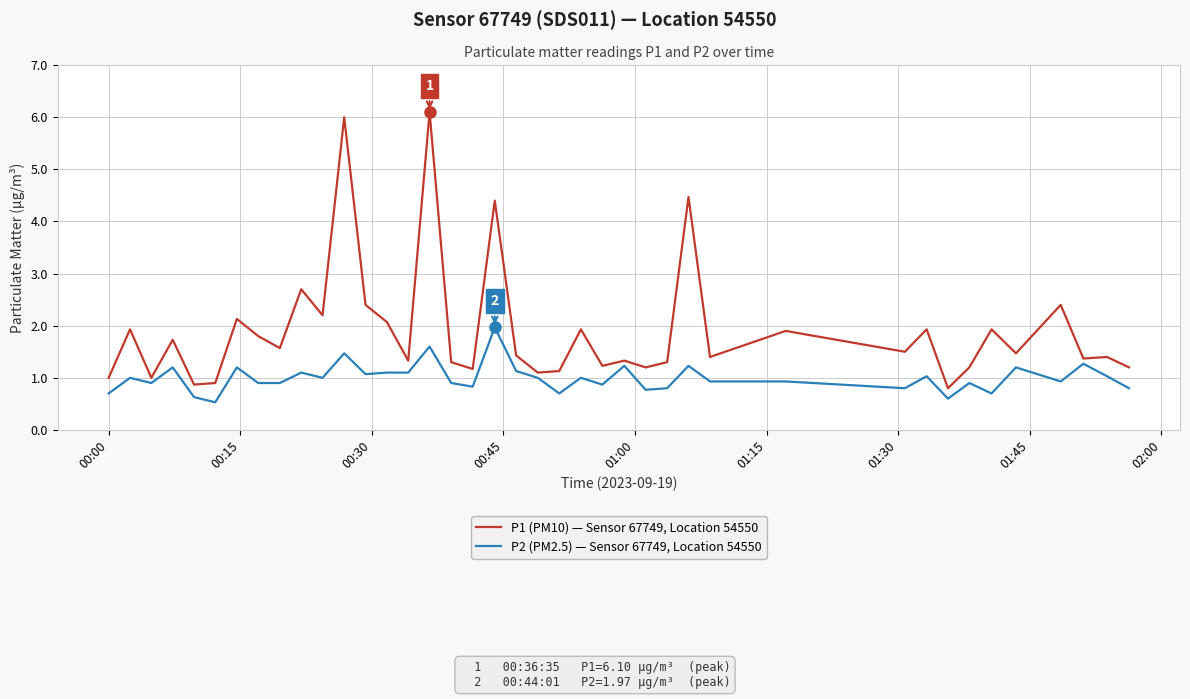

Reading right to left, what are all the values shown in this chart?

P1 (PM10) — Sensor 67749, Location 54550: 1.2	1.4	1.4	2.4	1.5	1.9	1.2	0.8	1.9	1.5	1.9	1.4	4.5	1.3	1.2	1.3	1.2	1.9	1.1	1.1	1.4	4.4	1.2	1.3	6.1	1.3	2.1	2.4	6.0	2.2	2.7	1.6	1.8	2.1	0.9	0.9	1.7	1.0	1.9	1.0
P2 (PM2.5) — Sensor 67749, Location 54550: 0.8	1.0	1.3	0.9	1.2	0.7	0.9	0.6	1.0	0.8	0.9	0.9	1.2	0.8	0.8	1.2	0.9	1.0	0.7	1.0	1.1	2.0	0.8	0.9	1.6	1.1	1.1	1.1	1.5	1.0	1.1	0.9	0.9	1.2	0.5	0.6	1.2	0.9	1.0	0.7